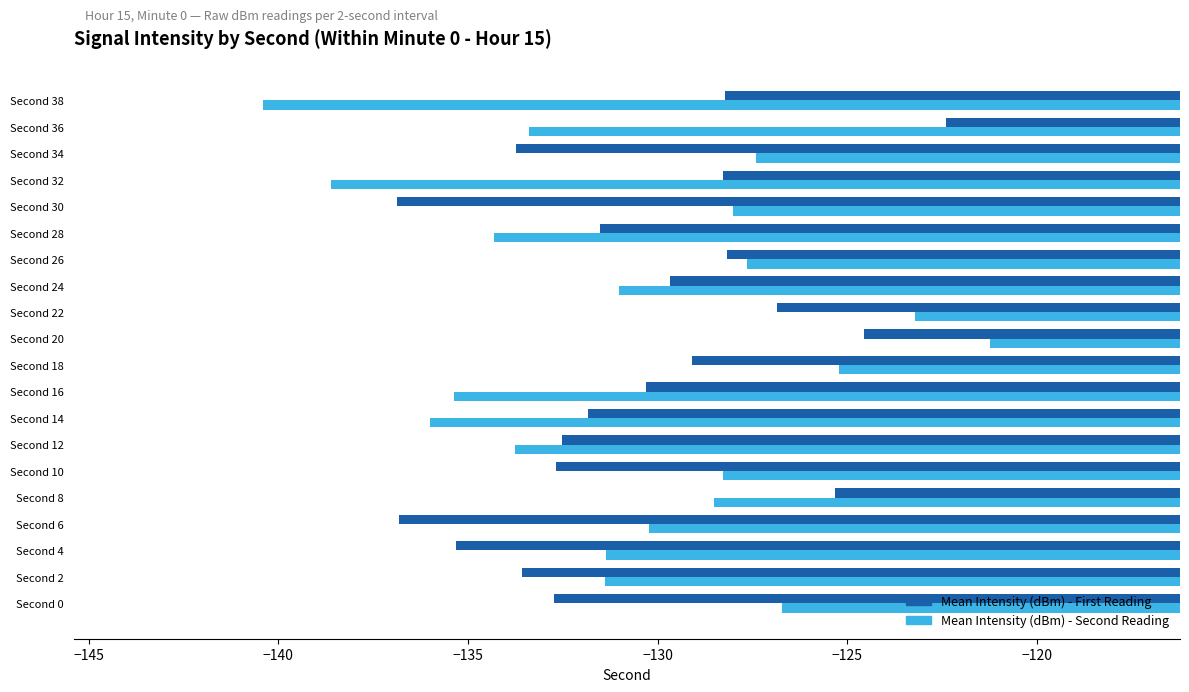

What is the maximum value shown in the chart?

-121.2